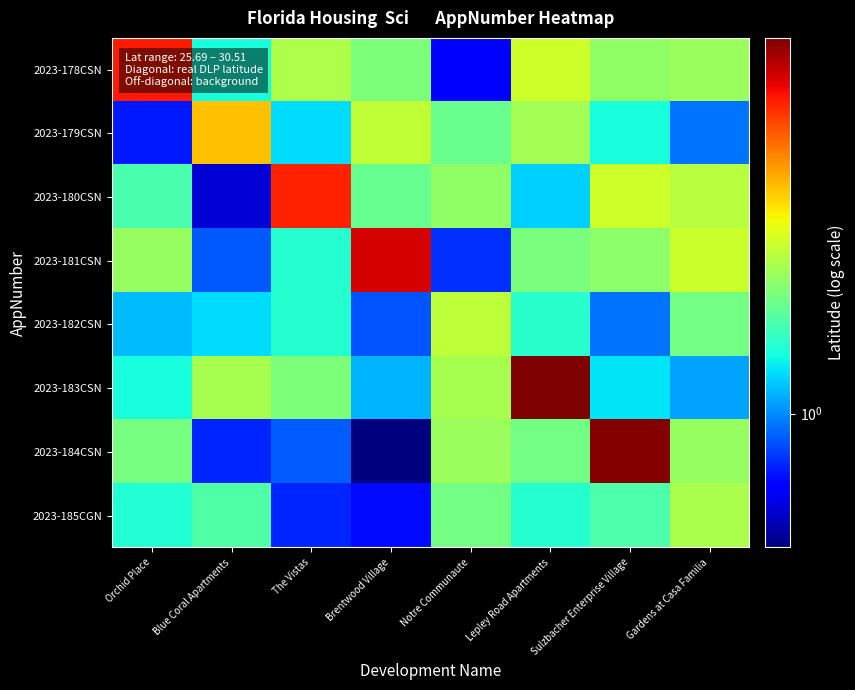

Which series has the largest total across all categories?

2023-183CSN